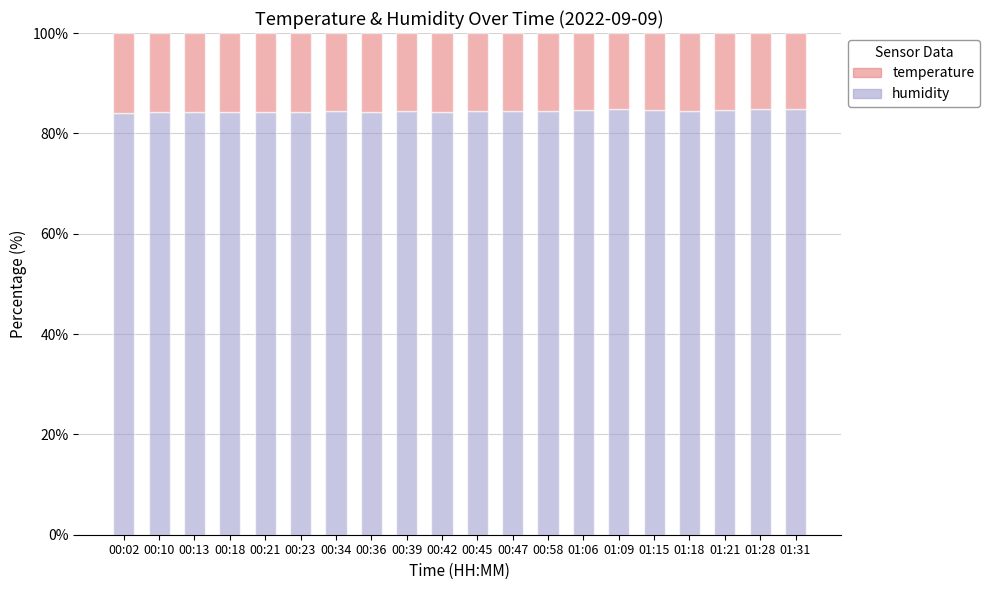

Does the chart contain any negative values?

No